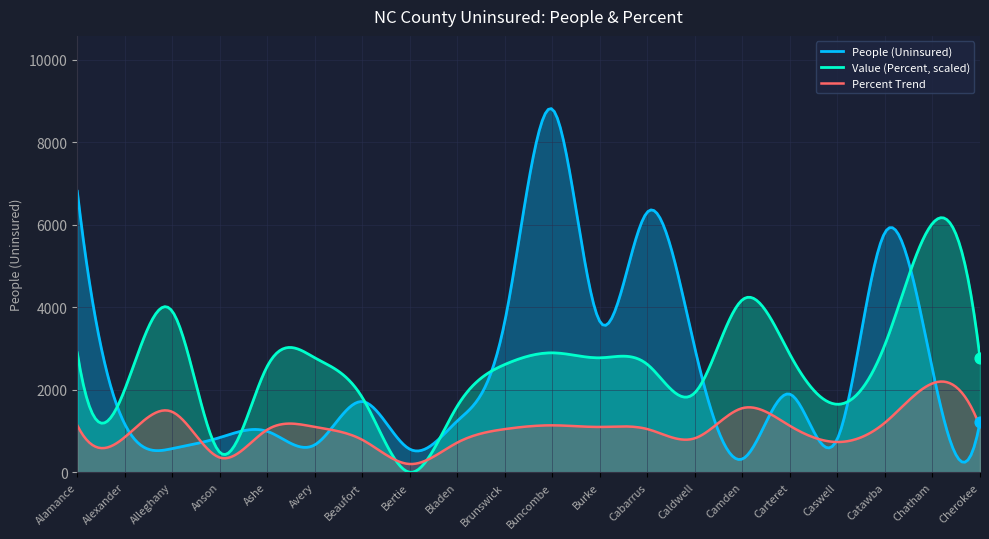

What are all the series names shown in the legend?

People (Uninsured), Value (Percent, scaled), Percent Trend